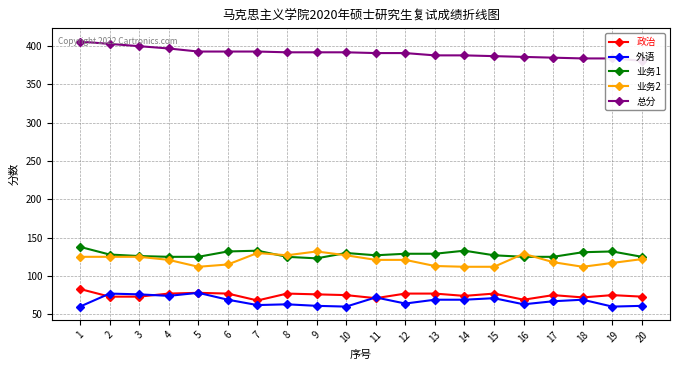

Reading left to right, what are all the values shown in this chart?

政治: 1=83	2=73	3=73	4=77	5=78	6=77	7=68	8=77	9=76	10=75	11=71	12=77	13=77	14=74	15=77	16=69	17=75	18=72	19=75	20=73
外语: 1=60	2=77	3=76	4=74	5=78	6=69	7=62	8=63	9=61	10=60	11=72	12=64	13=69	14=69	15=71	16=63	17=67	18=69	19=60	20=61
业务1: 1=138	2=128	3=126	4=125	5=125	6=132	7=133	8=125	9=123	10=130	11=127	12=129	13=129	14=133	15=127	16=125	17=125	18=131	19=132	20=125
业务2: 1=125	2=125	3=125	4=121	5=112	6=115	7=130	8=127	9=132	10=127	11=121	12=121	13=113	14=112	15=112	16=129	17=118	18=112	19=117	20=122
总分: 1=406	2=403	3=400	4=397	5=393	6=393	7=393	8=392	9=392	10=392	11=391	12=391	13=388	14=388	15=387	16=386	17=385	18=384	19=384	20=381